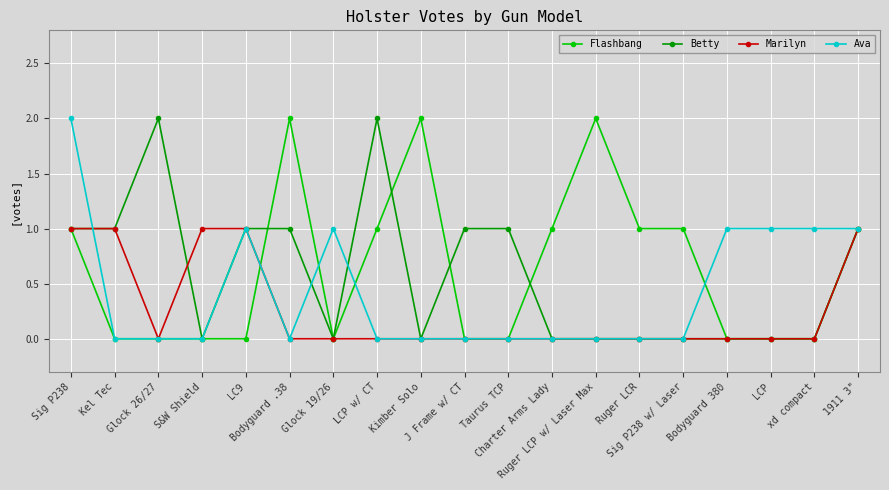

Does the chart display data point markers on the line(s)?

Yes